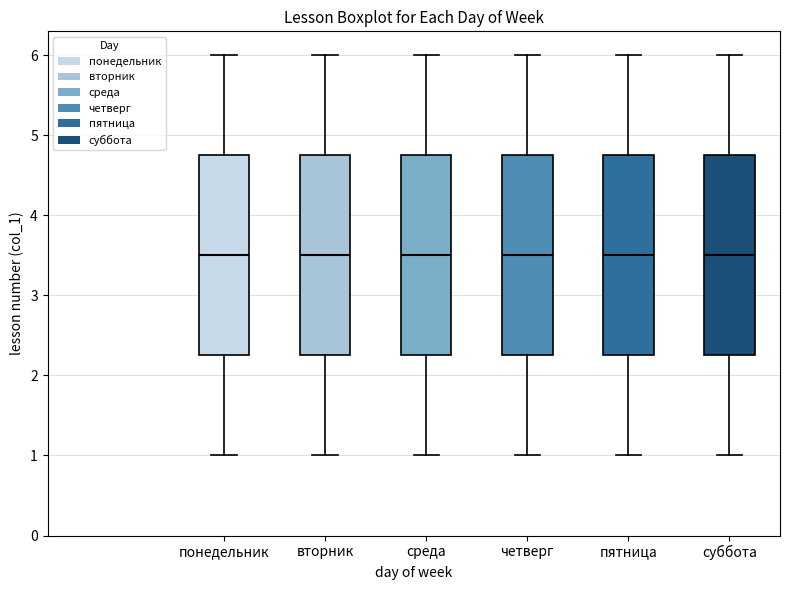

Reading left to right, read every box against the y-axis: the position of its median line, the range the box covers, and the ends of its whiskers. The values are not printed on the chart, so give them approximately, as read against the axis.

понедельник: median 3.5, box 2.3 to 4.8, whiskers 1.0 to 6.0
вторник: median 3.5, box 2.3 to 4.8, whiskers 1.0 to 6.0
среда: median 3.5, box 2.3 to 4.8, whiskers 1.0 to 6.0
четверг: median 3.5, box 2.3 to 4.8, whiskers 1.0 to 6.0
пятница: median 3.5, box 2.3 to 4.8, whiskers 1.0 to 6.0
суббота: median 3.5, box 2.3 to 4.8, whiskers 1.0 to 6.0